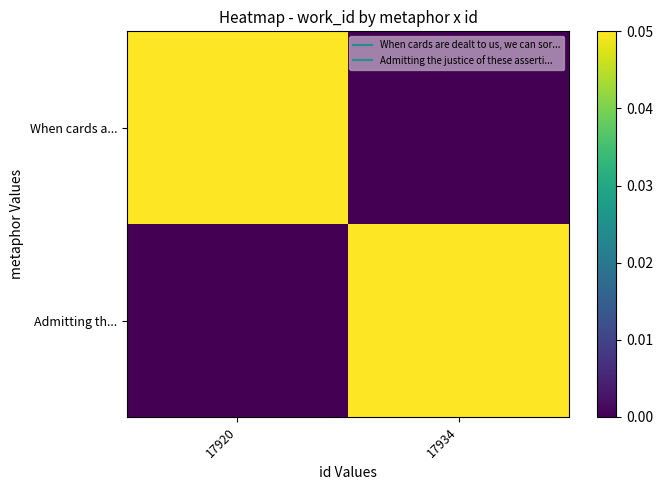

Which has a higher value, 17934 or 17920?

17920